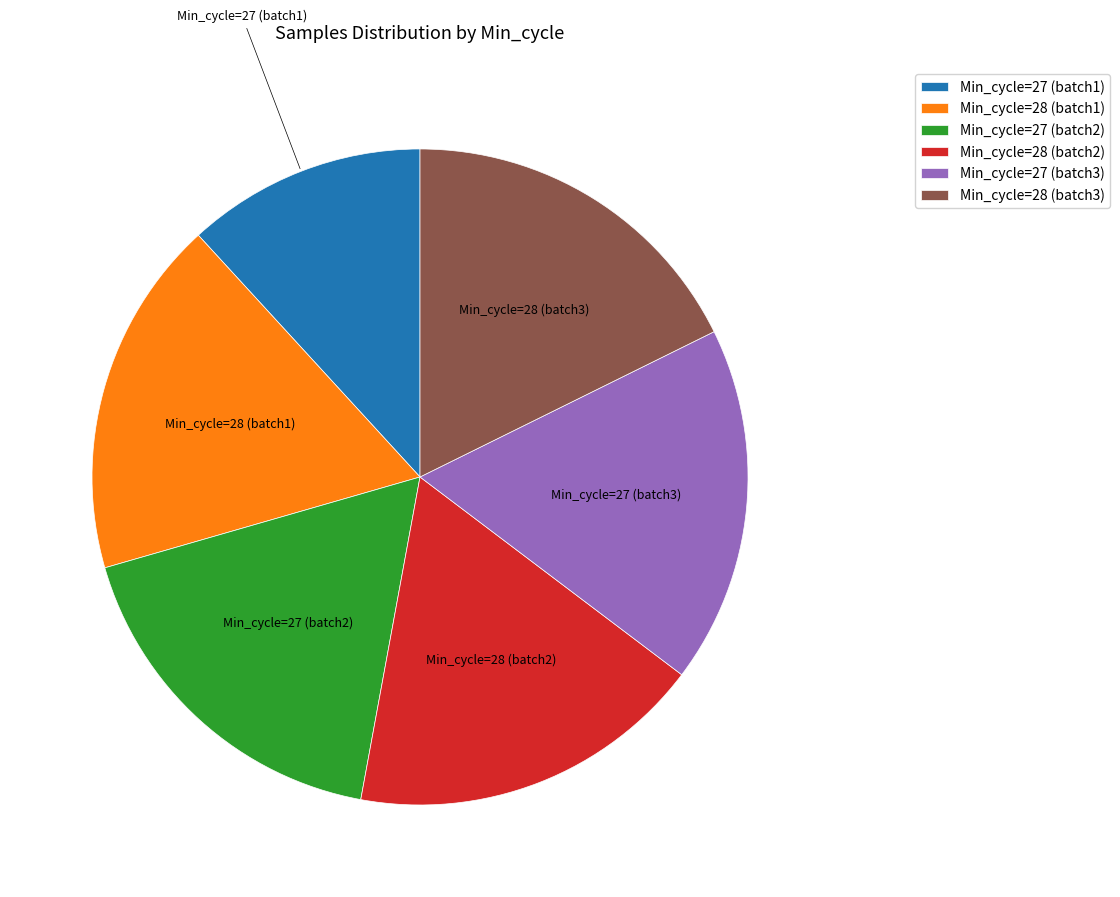

What is the smallest slice in the pie chart?

Min_cycle=27 (batch1)